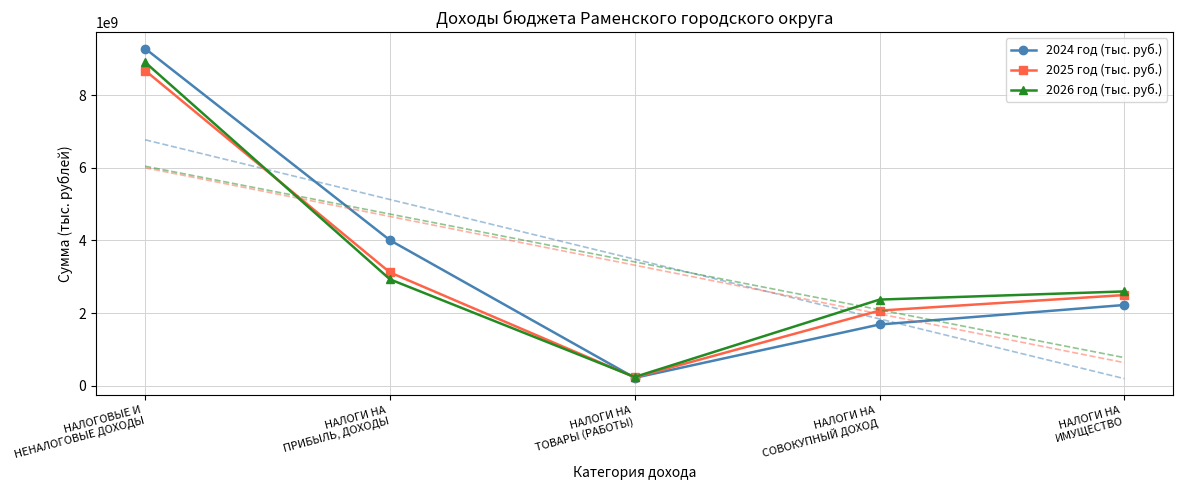

What is the highest value of the 2026 год (тыс. руб.) series?

8900407598.8